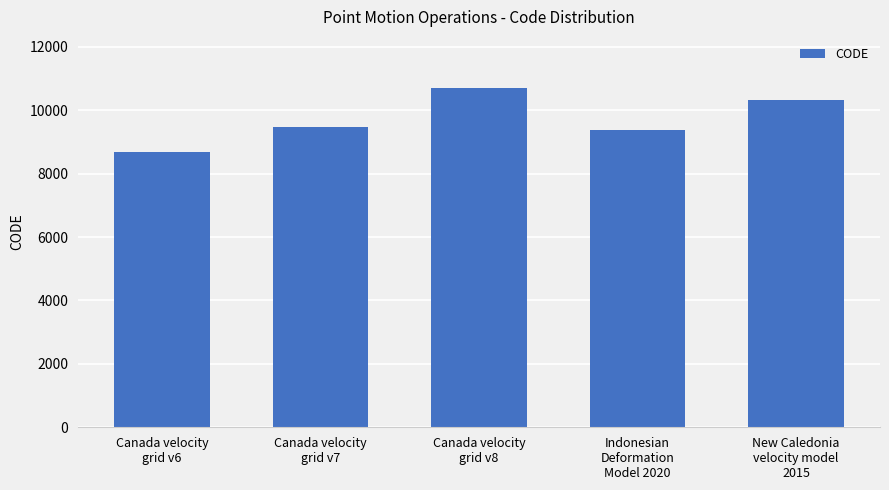

What is the change in value from Canada velocity
grid v6 to Indonesian
Deformation
Model 2020?

+699